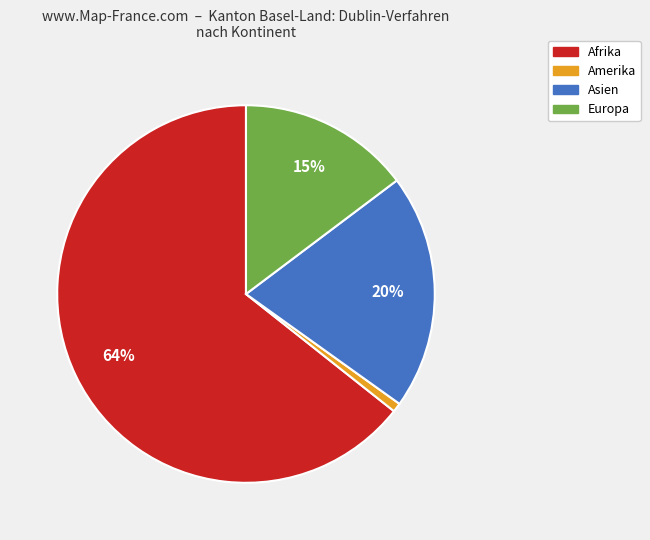

How many segments does this pie chart have?

4